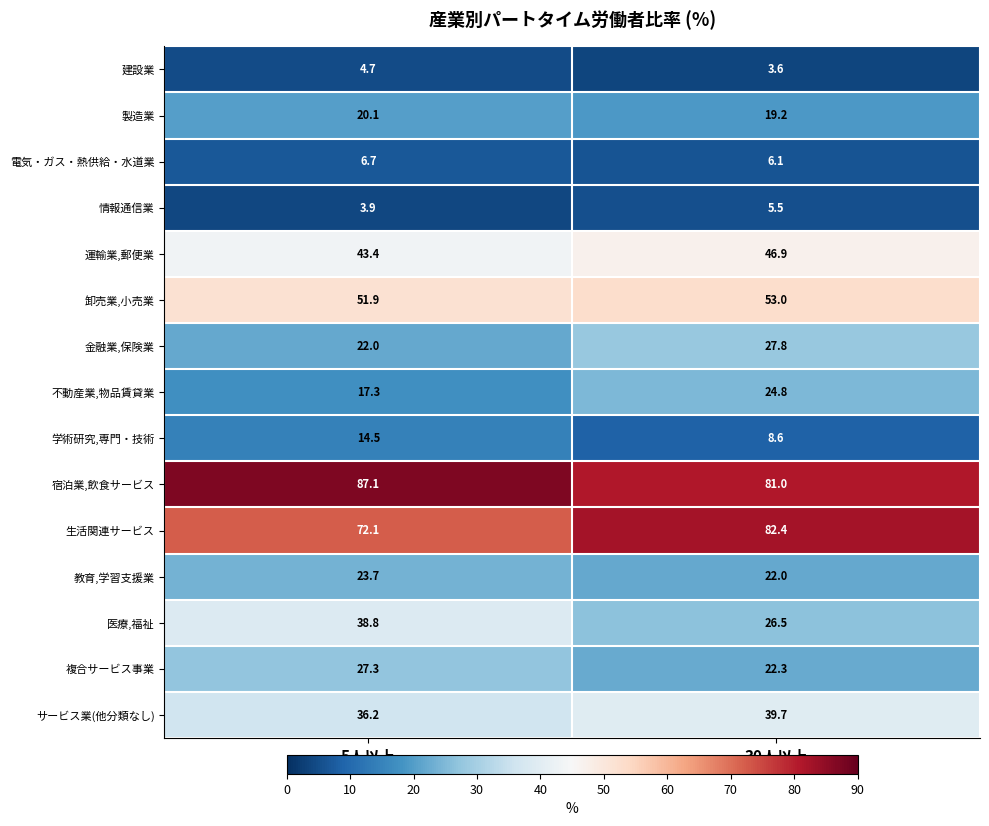

What is the approximate value of 宿泊業,飲食サービス at 30人以上?

81.0